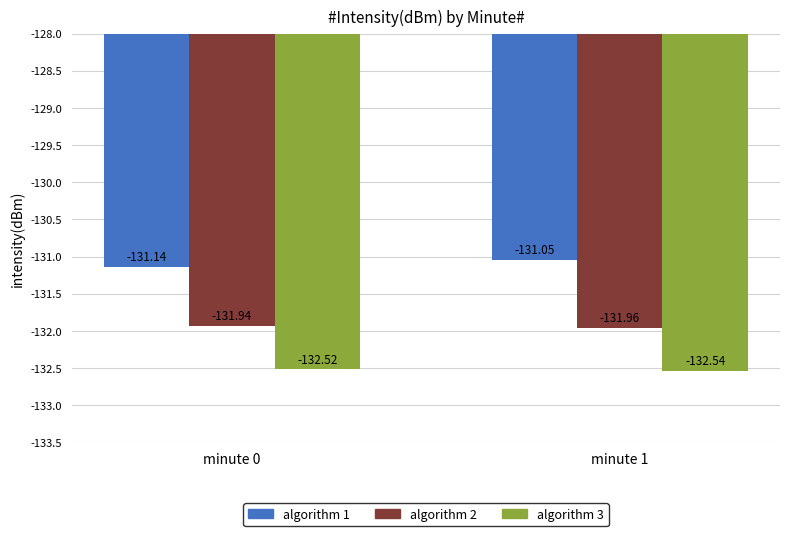

What is the sum of all algorithm 1 values?

-262.2